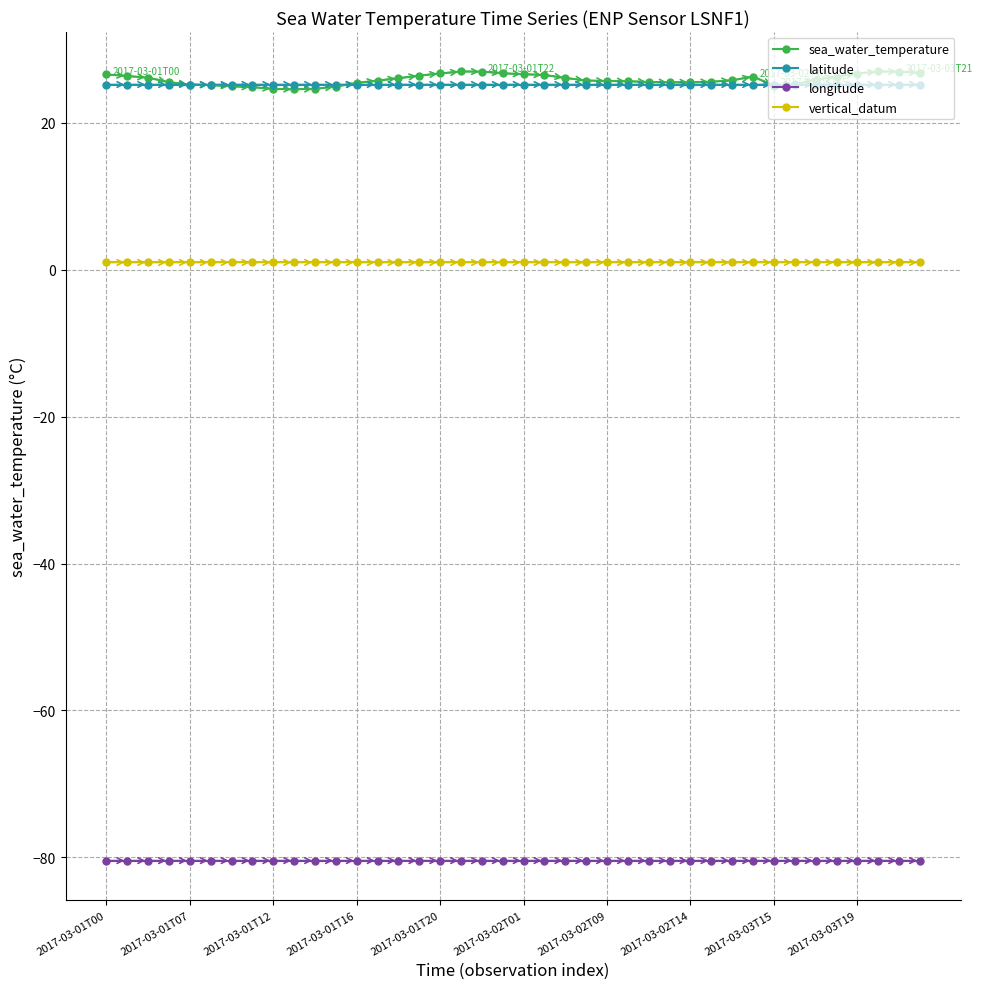

What is the highest value of the vertical_datum series?

1.0